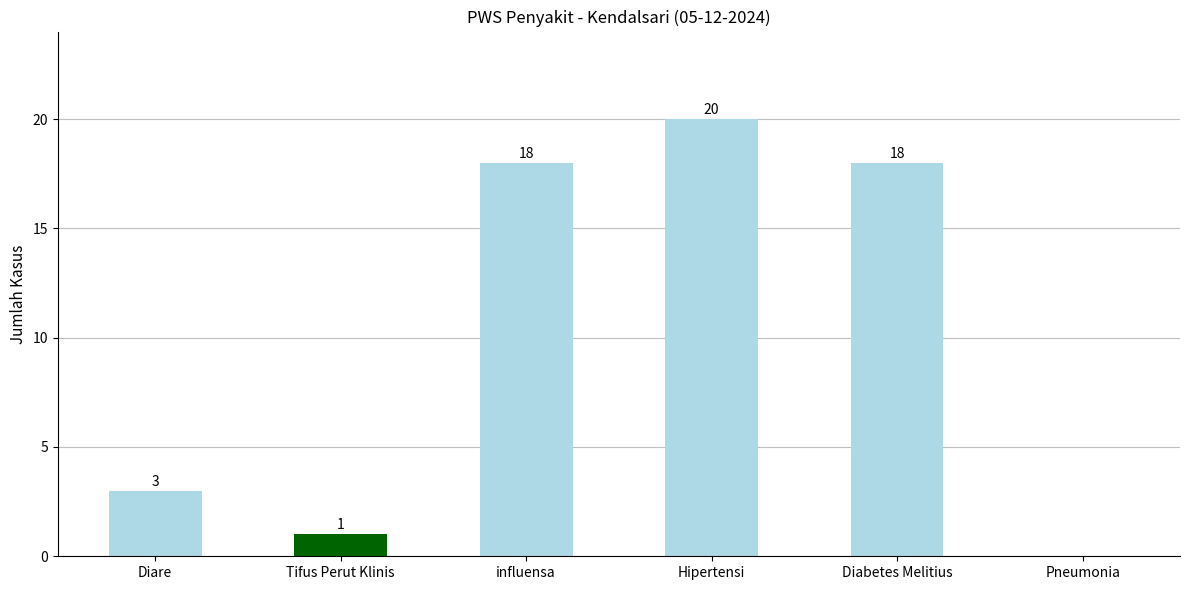

Reading left to right, extract all data points from this chart.

Diare=3	Tifus Perut Klinis=1	influensa=18	Hipertensi=20	Diabetes Melitius=18	Pneumonia=0